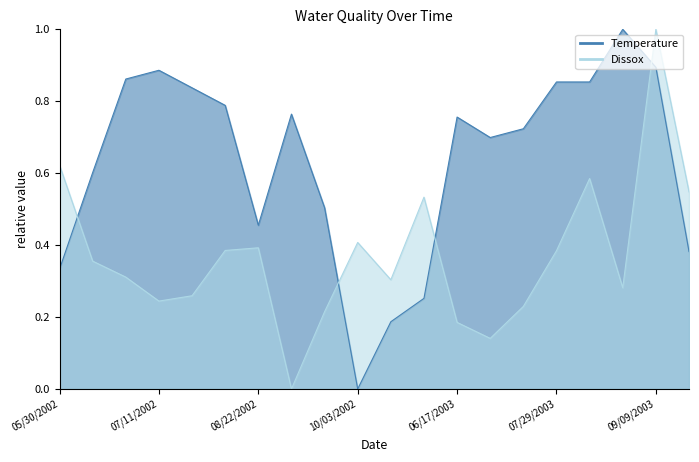

How many intersections are there between Temperature and Dissox?

4